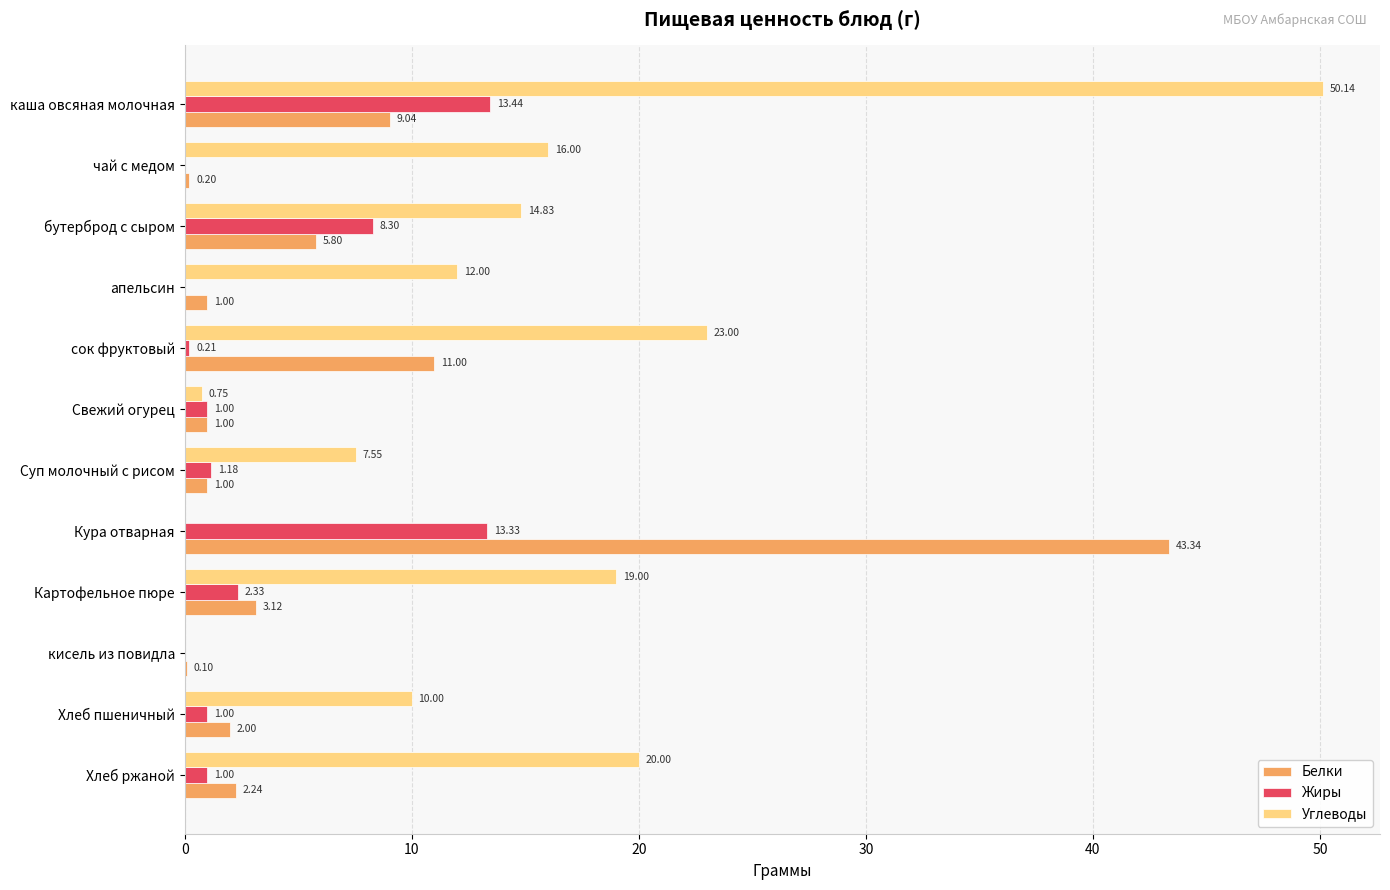

What is the sum of all Углеводы values?

173.3